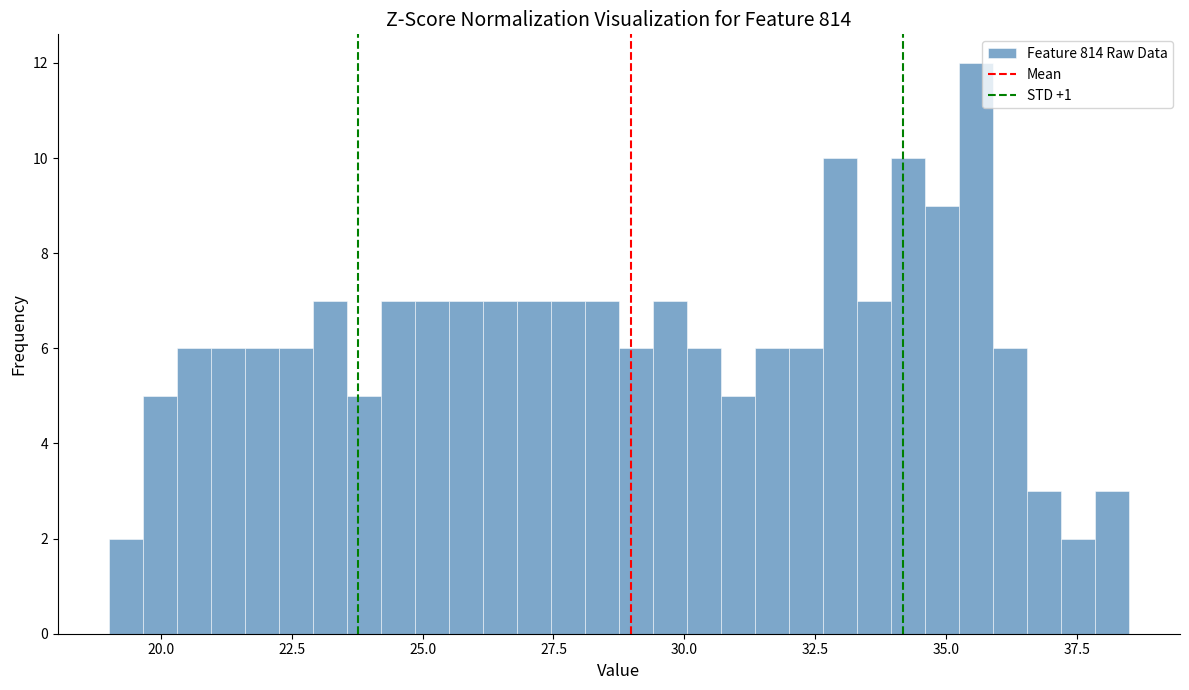

Around what value on the x-axis is the tallest bar? Give the approximate position of its centre, as read against the axis.

35.5